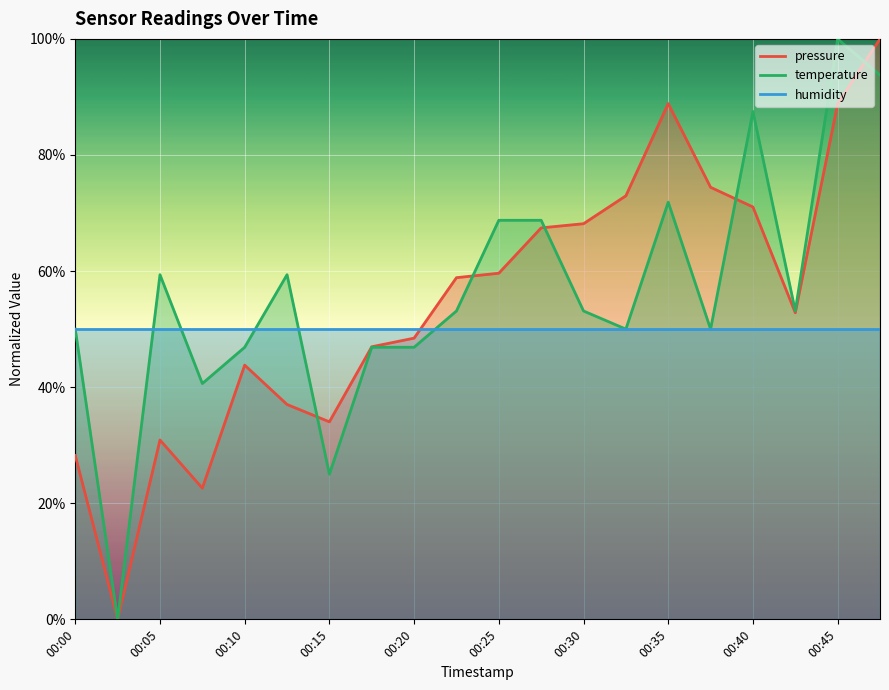

What is the sum of all temperature values?

1125.0